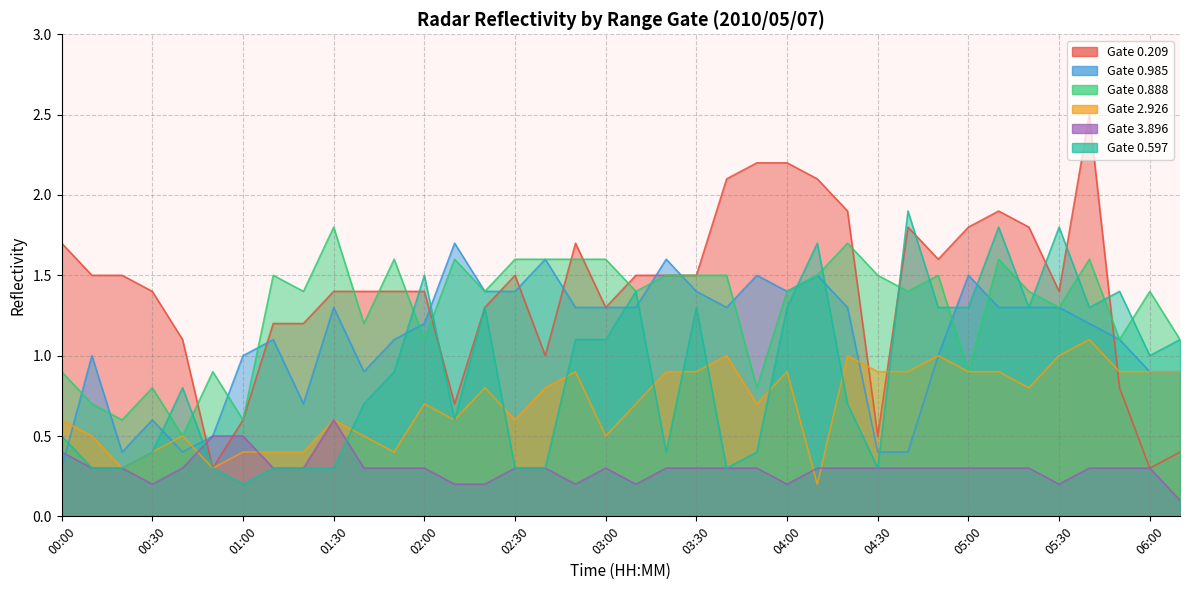

At which category is the sum across all series the highest?

05:40